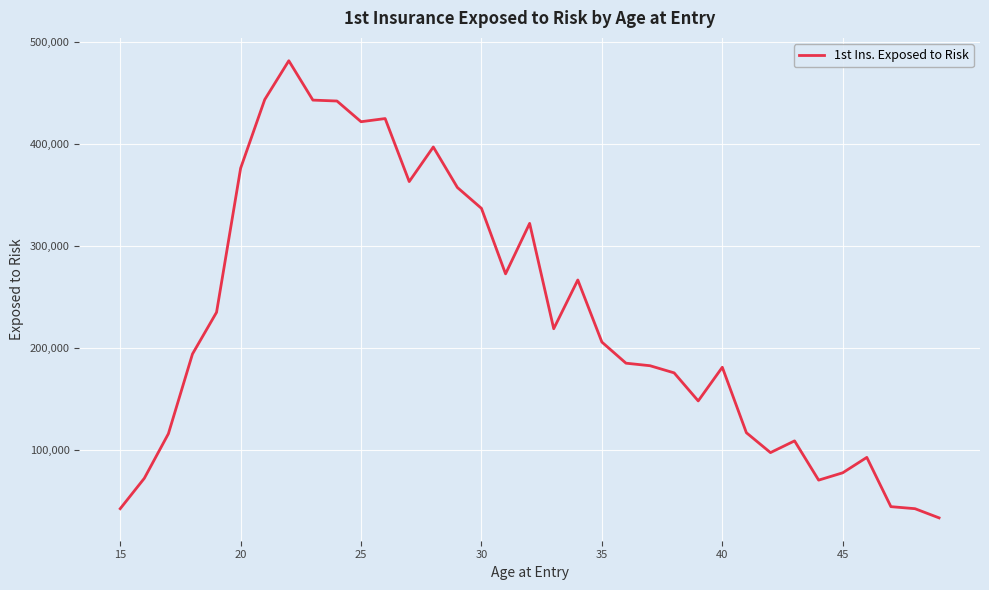

What is the minimum value shown in the chart?

33000